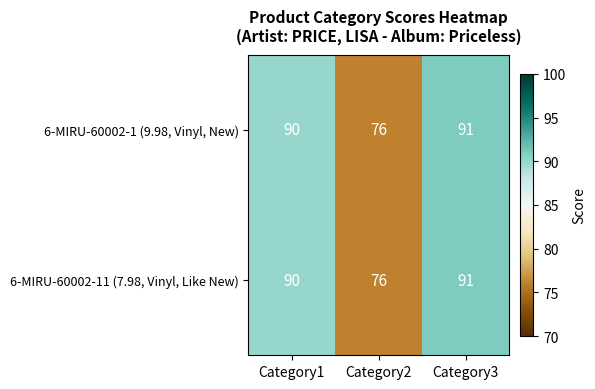

What is the difference between the maximum and minimum values in the 6-MIRU-60002-11 (7.98, Vinyl, Like New) series?

15